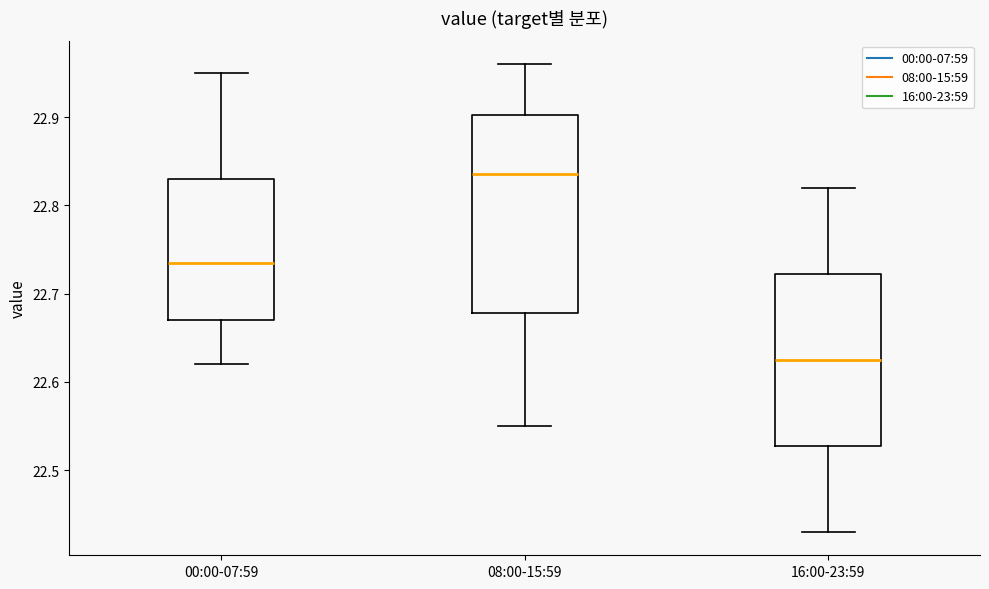

Comparing the boxes themselves (not the whiskers), which one is the tallest?

08:00-15:59